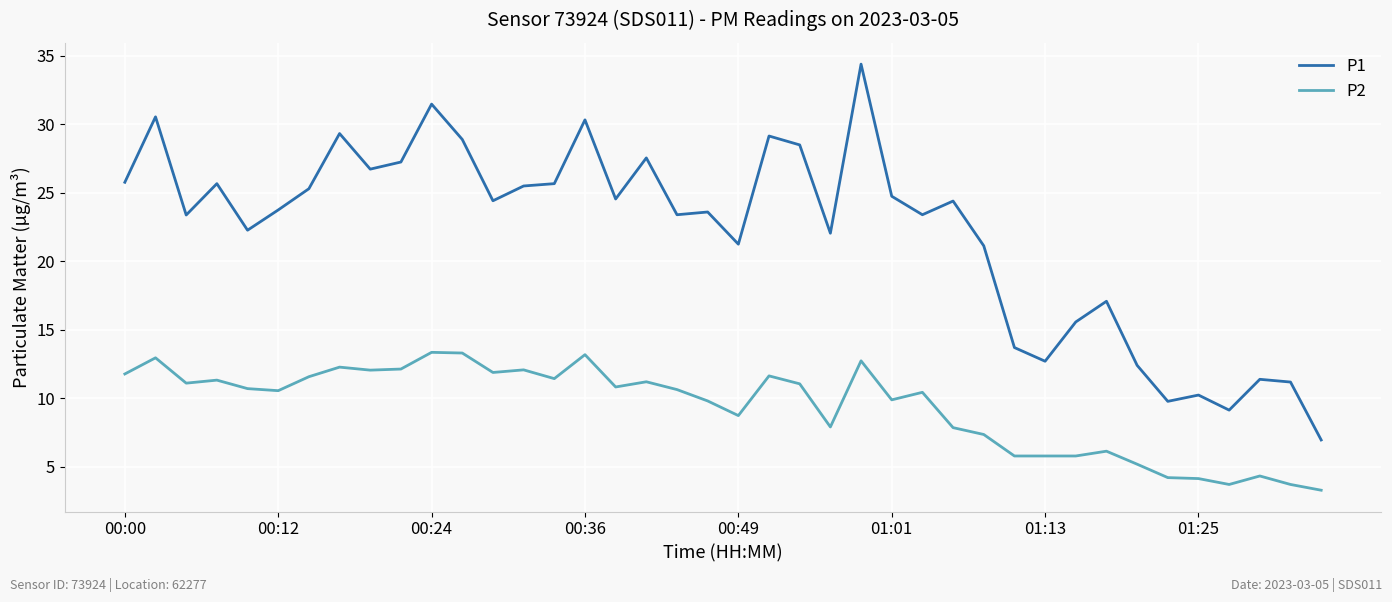

True or false: P2 and P1 cross at least once.

False